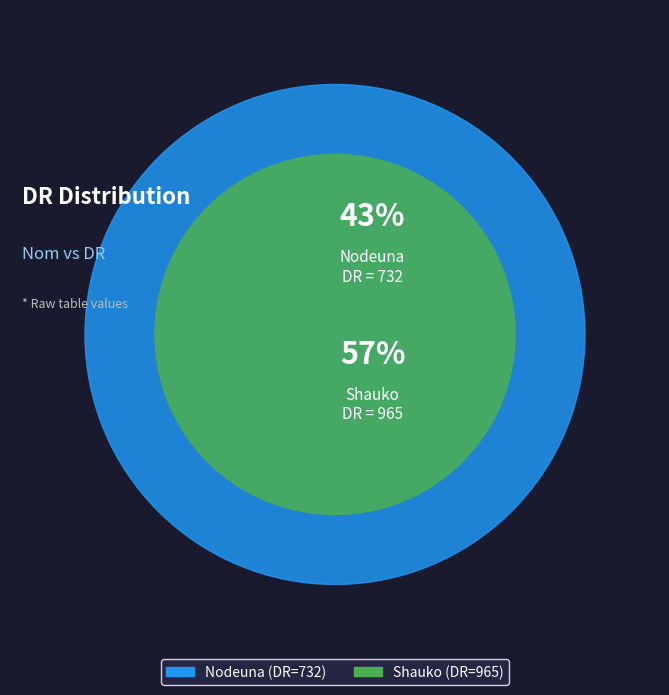

Which category has the biggest portion of the pie?

Shauko